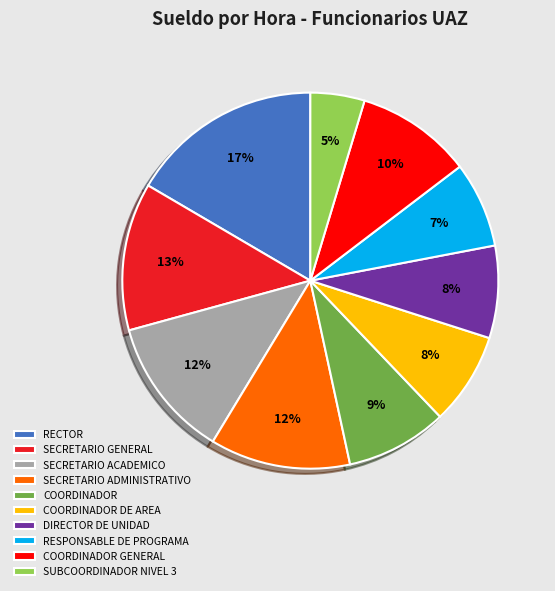

To the nearest percent, what portion does RECTOR represent?

17%